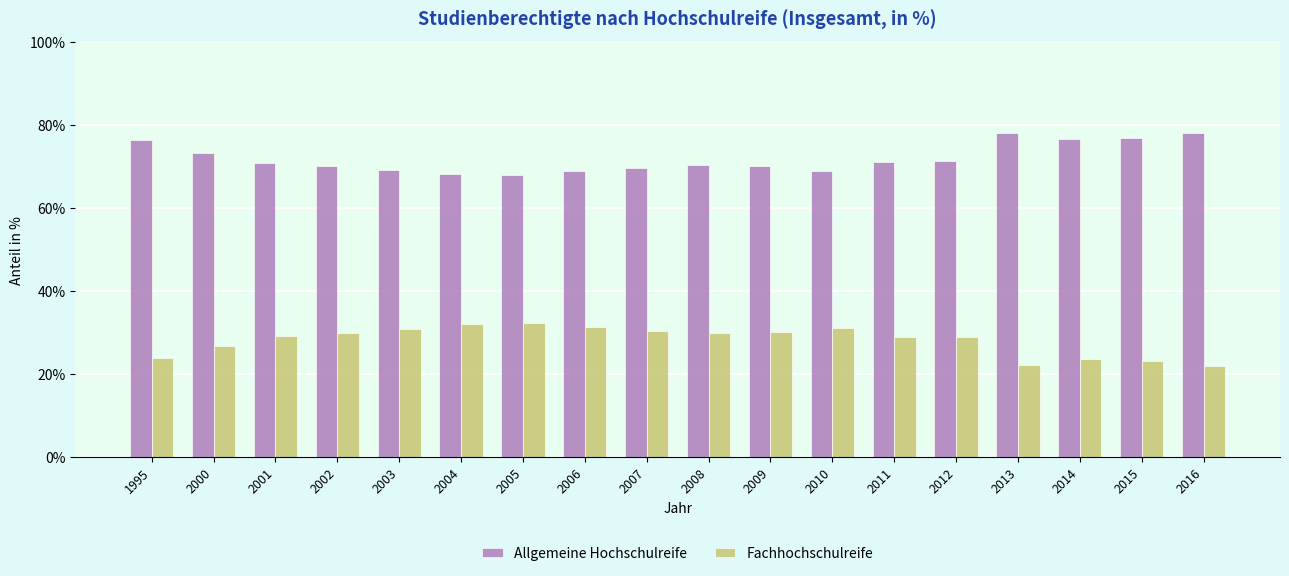

What is the spread (max minus min) of values at 2004?

36.2